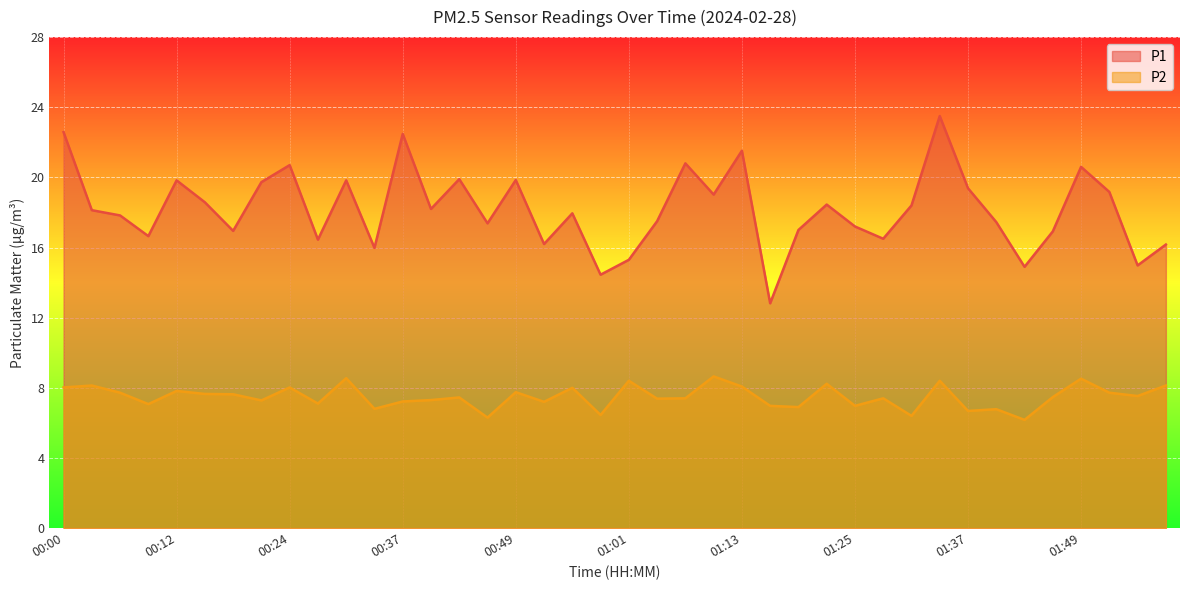

Which series has the largest total across all categories?

P1